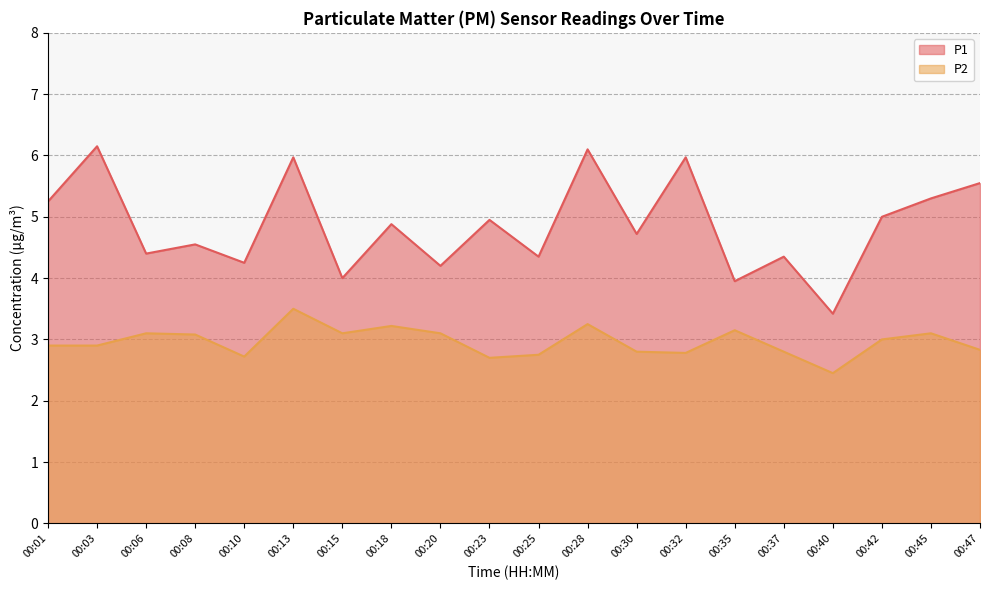

What is the difference between the highest and lowest values at 00:35?

0.8